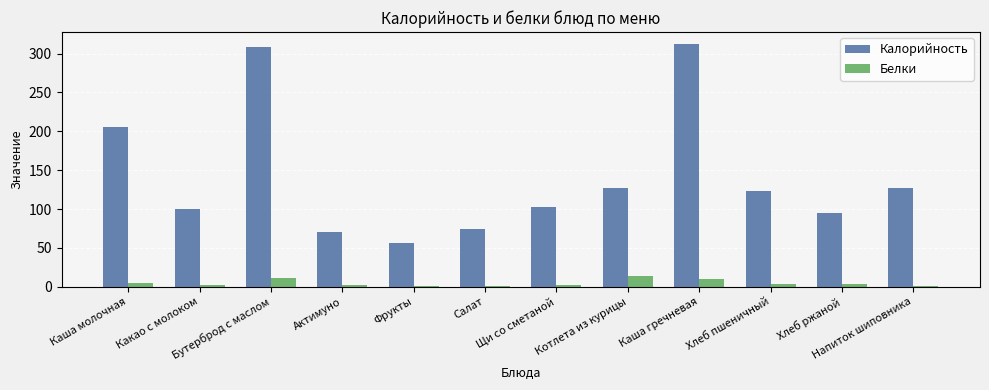

What are all the series names shown in the legend?

Калорийность, Белки